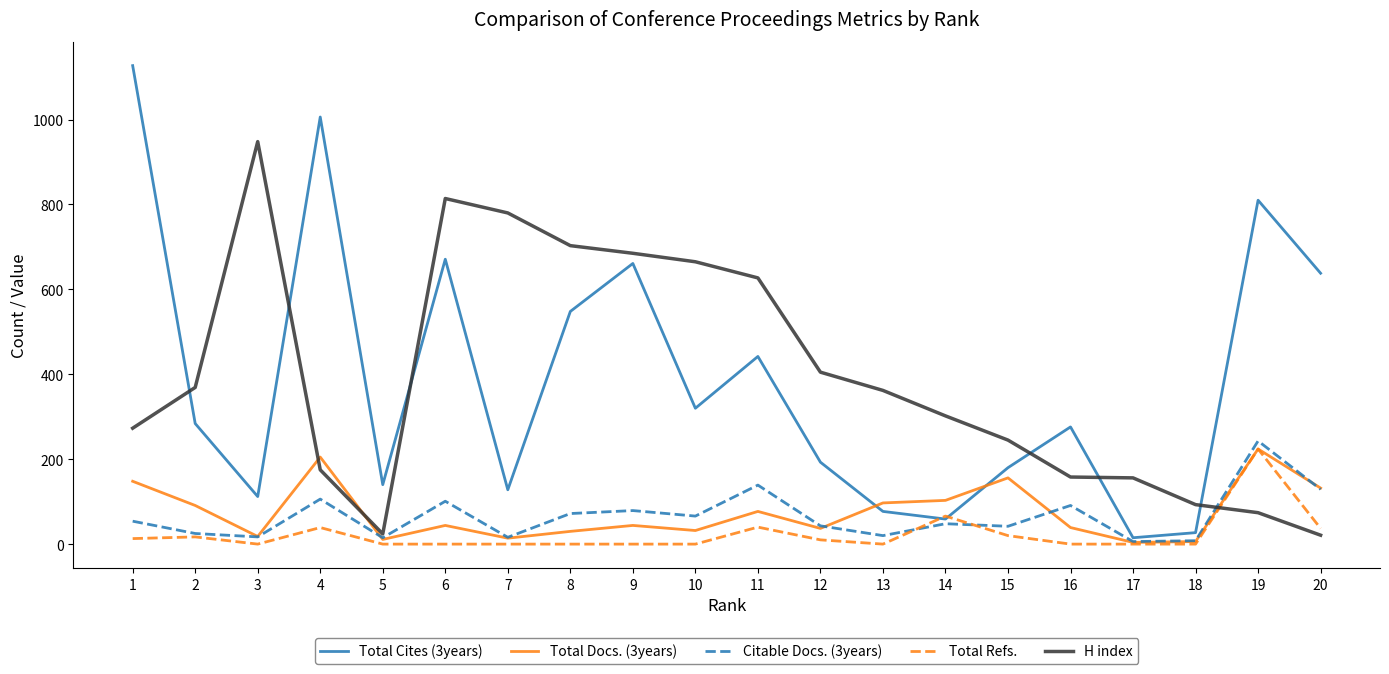

Is the value of Total Cites (3years) at 18 greater than the value of H index at 17?

No